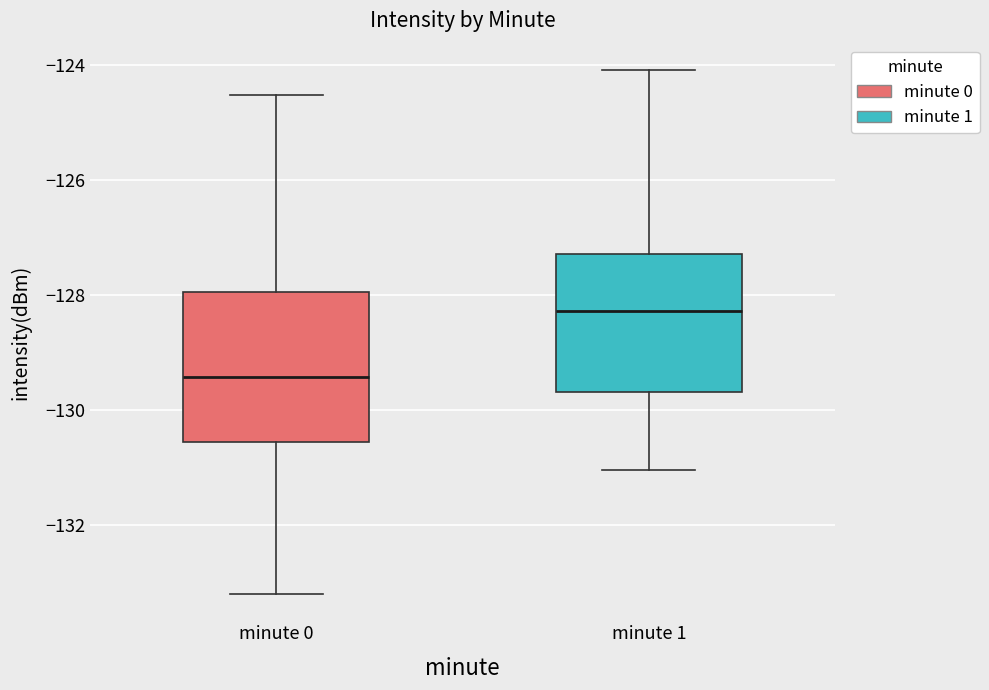

Reading left to right, transcribe this box plot: for each box, give where its median line is, the range the box spans, and where its two whiskers end, as read against the y-axis. The values are not printed on the chart, so give them approximately, as read against the axis.

minute 0: median -129.4, box -130.6 to -128.0, whiskers -133.2 to -124.6
minute 1: median -128.2, box -129.6 to -127.2, whiskers -131.0 to -124.0